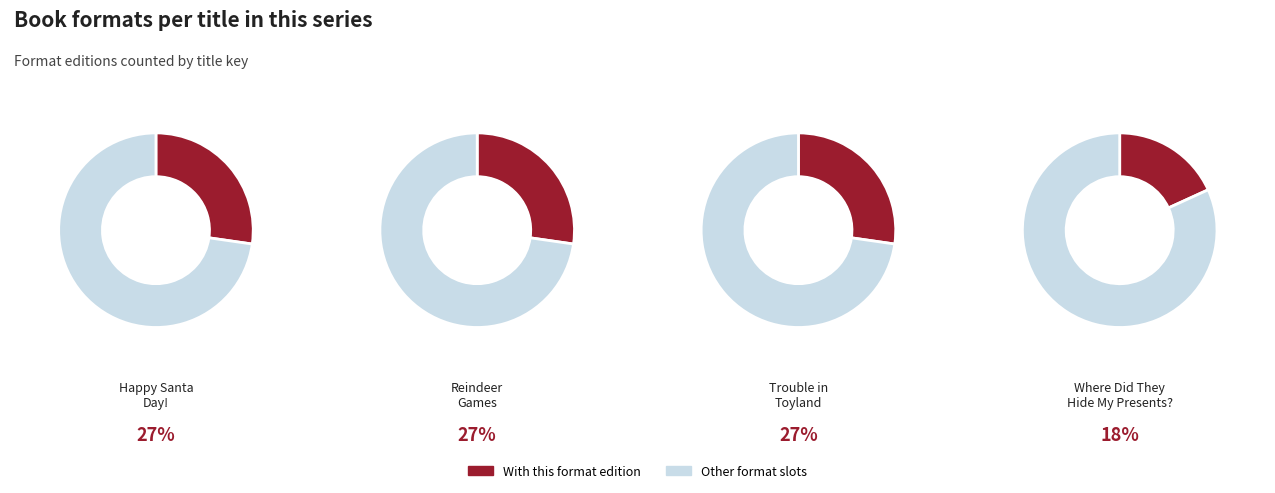

Which slice is the smallest?

Where Did They Hide My Presents?